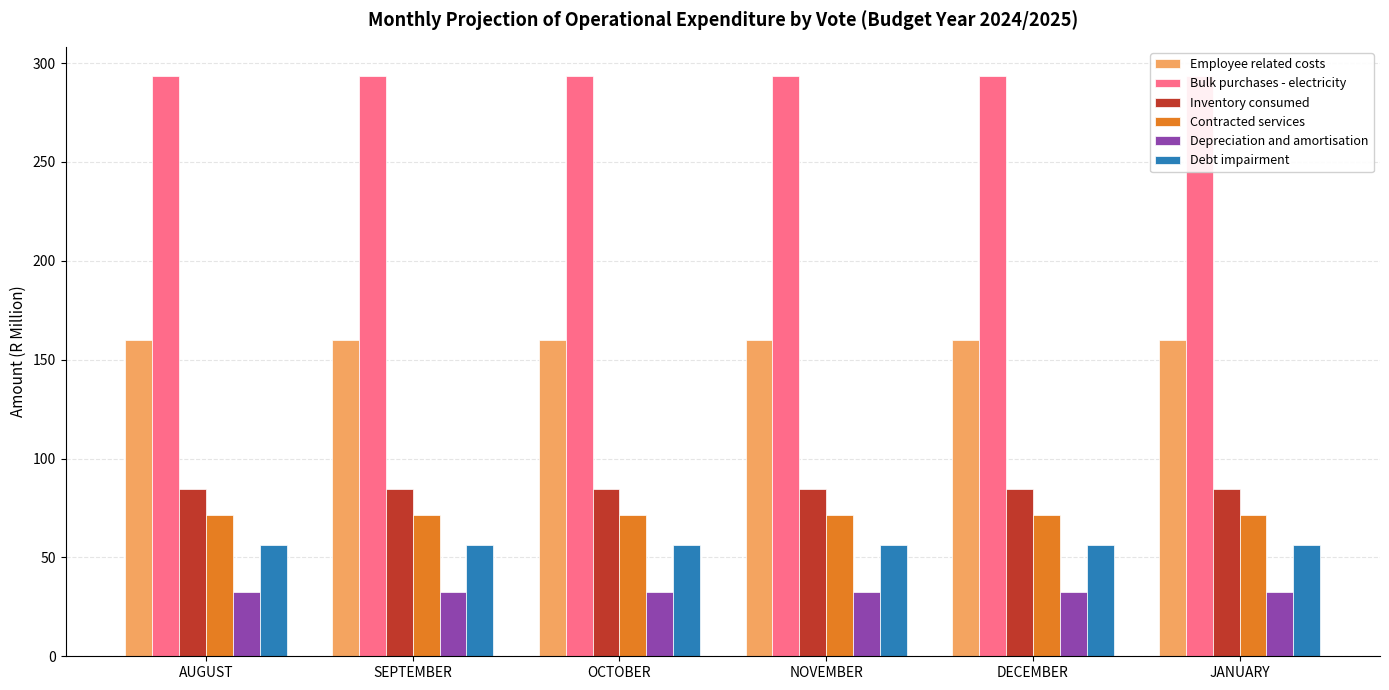

What is the average value of the Inventory consumed series?

84.5